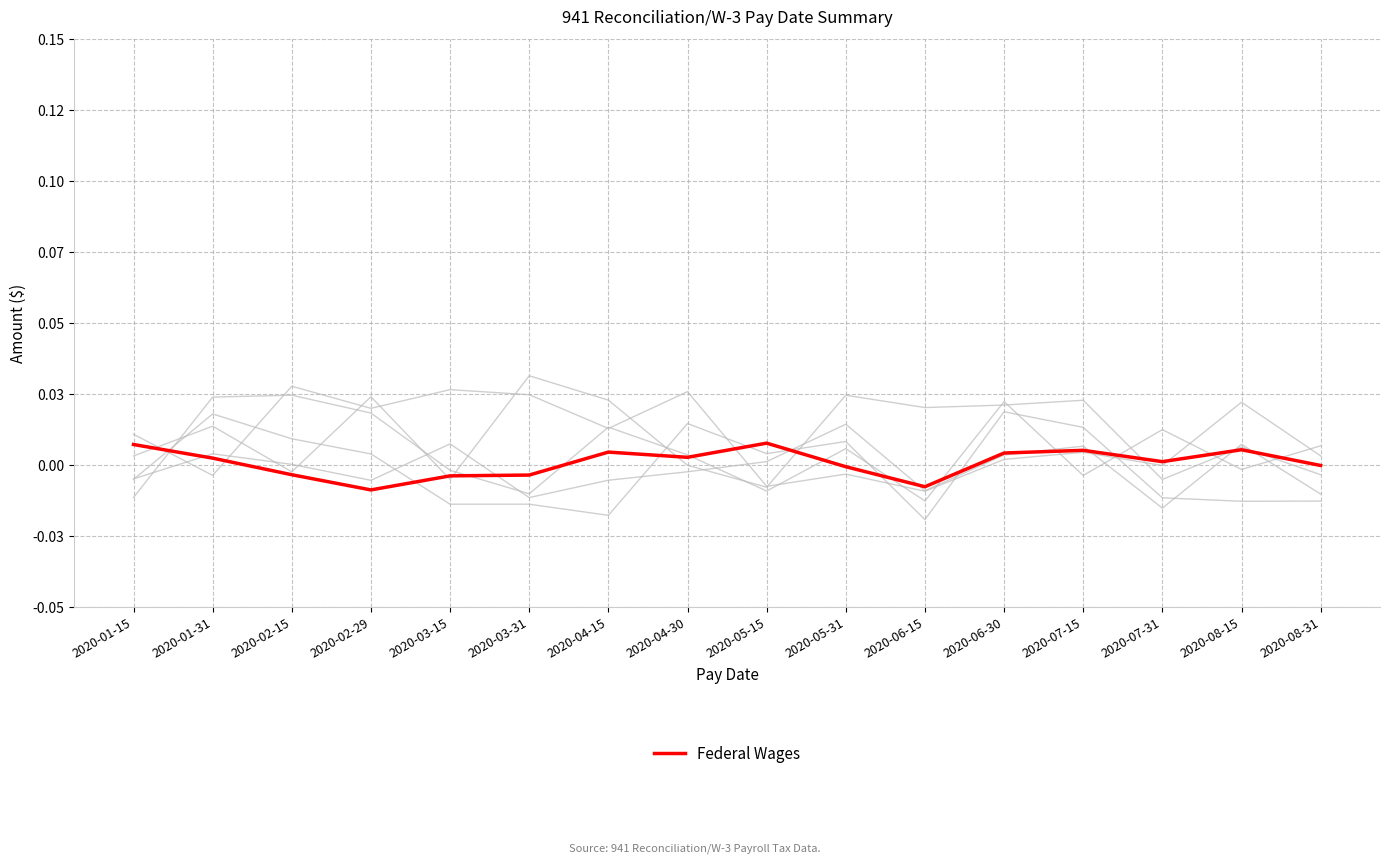

Does the chart have visible grid lines?

Yes